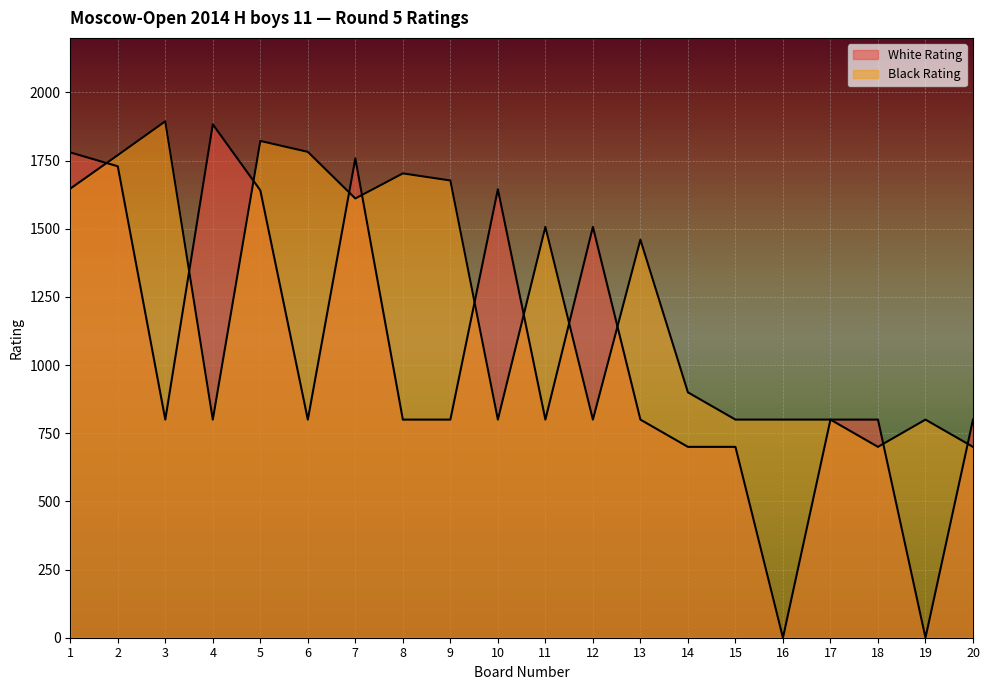

Which series changed the most between 5 and 15?

Black Rating